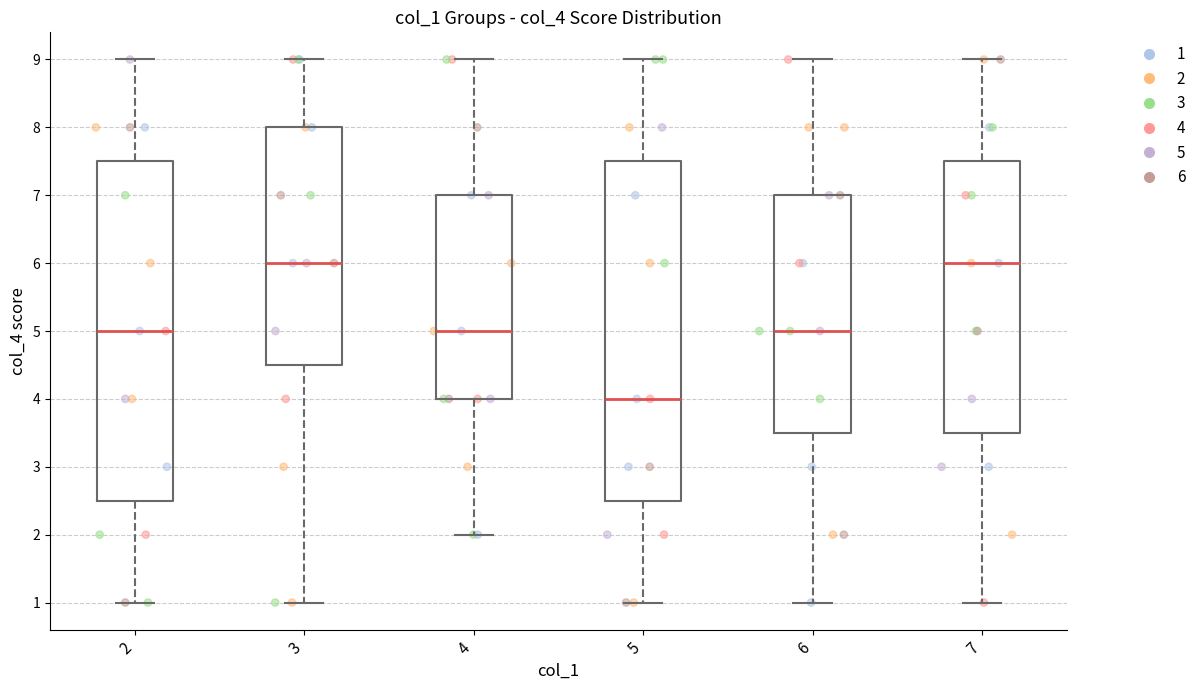

Reading left to right, read every box against the y-axis: the position of its median line, the range the box covers, and the ends of its whiskers. The values are not printed on the chart, so give them approximately, as read against the axis.

2: median 5.0, box 2.5 to 7.5, whiskers 1.0 to 9.0
3: median 6.0, box 4.5 to 8.0, whiskers 1.0 to 9.0
4: median 5.0, box 4.0 to 7.0, whiskers 2.0 to 9.0
5: median 4.0, box 2.5 to 7.5, whiskers 1.0 to 9.0
6: median 5.0, box 3.5 to 7.0, whiskers 1.0 to 9.0
7: median 6.0, box 3.5 to 7.5, whiskers 1.0 to 9.0